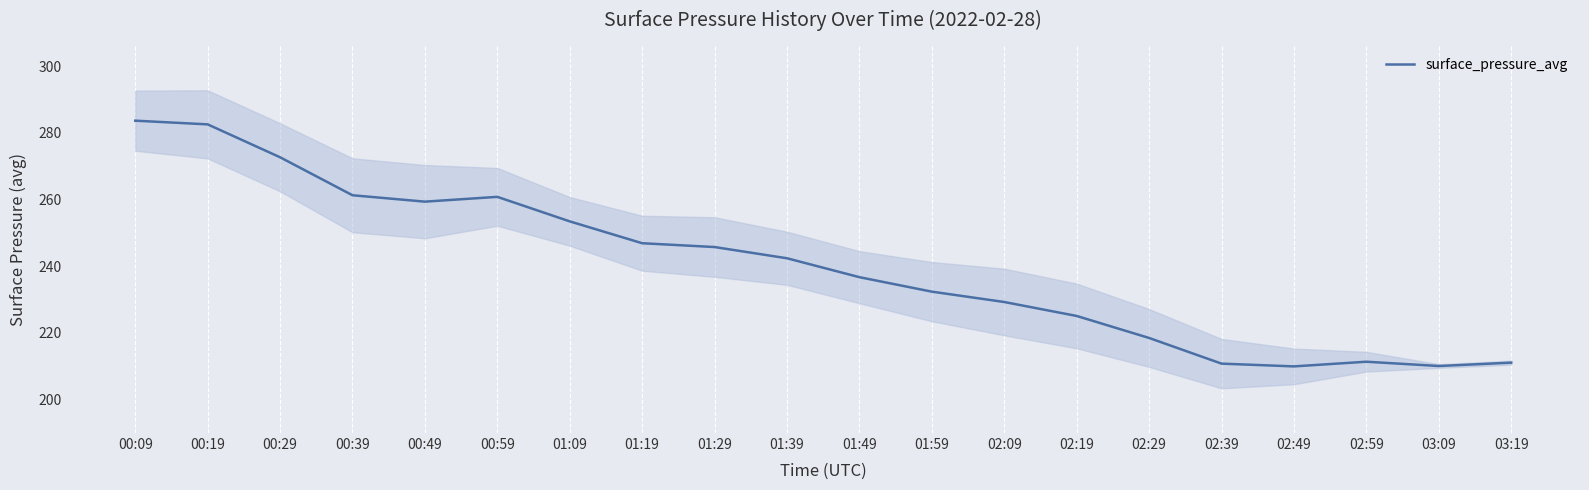

Which has a higher value, 00:09 or 02:49?

00:09